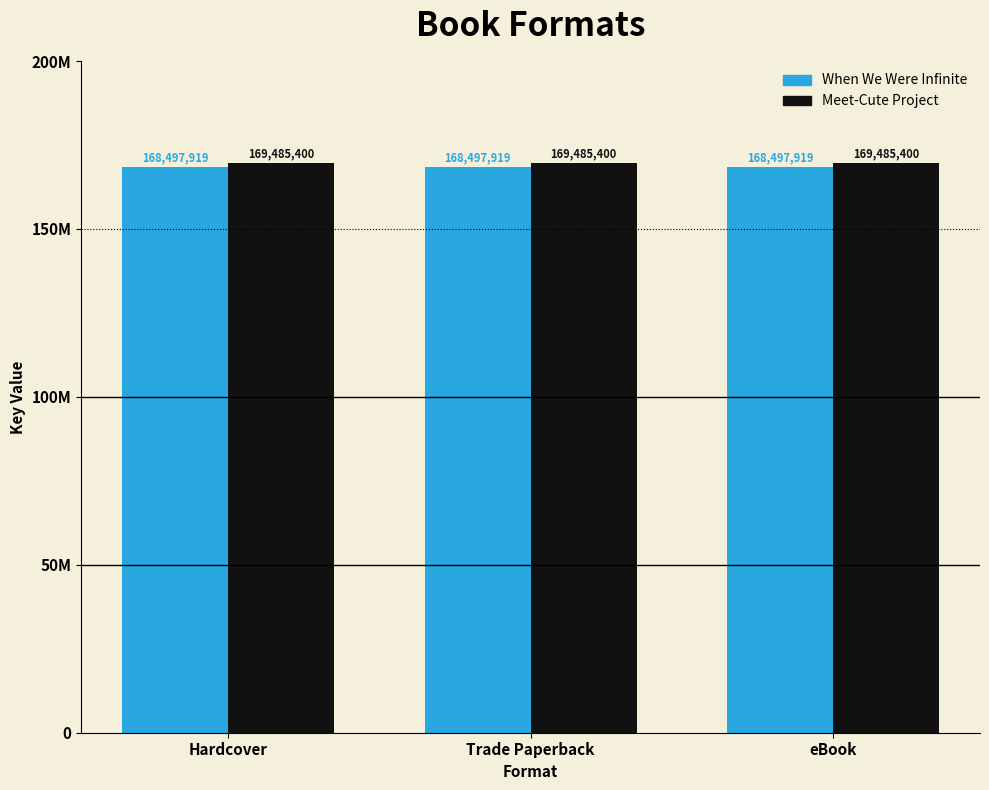

Which category has the lowest value in the When We Were Infinite series?

Hardcover